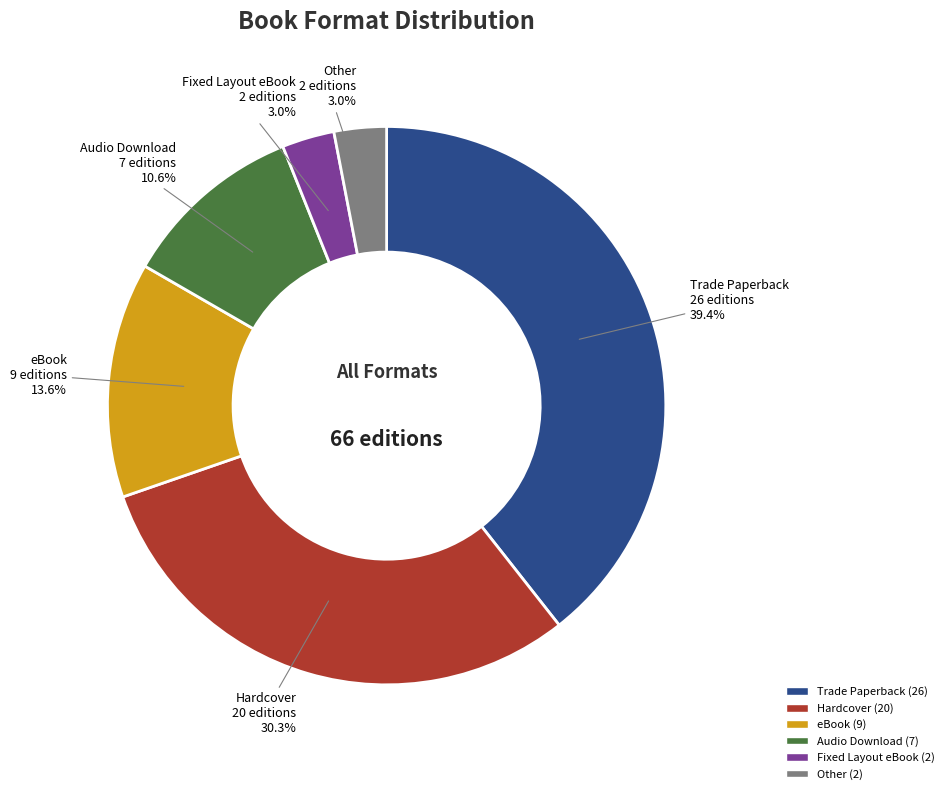

Does eBook represent more than half of the total?

No